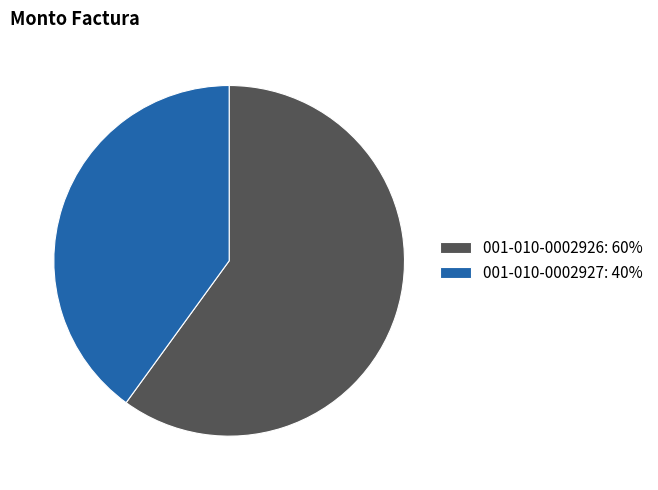

Rank the categories by value from highest to lowest.

001-010-0002926, 001-010-0002927